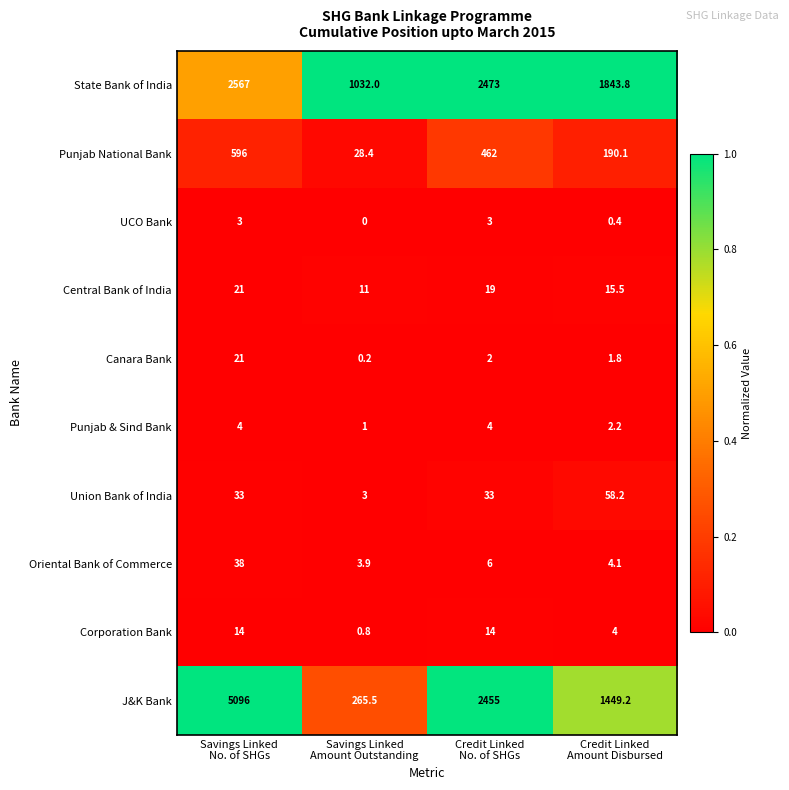

What is the difference between the maximum and minimum values in the Oriental Bank of Commerce series?

34.1